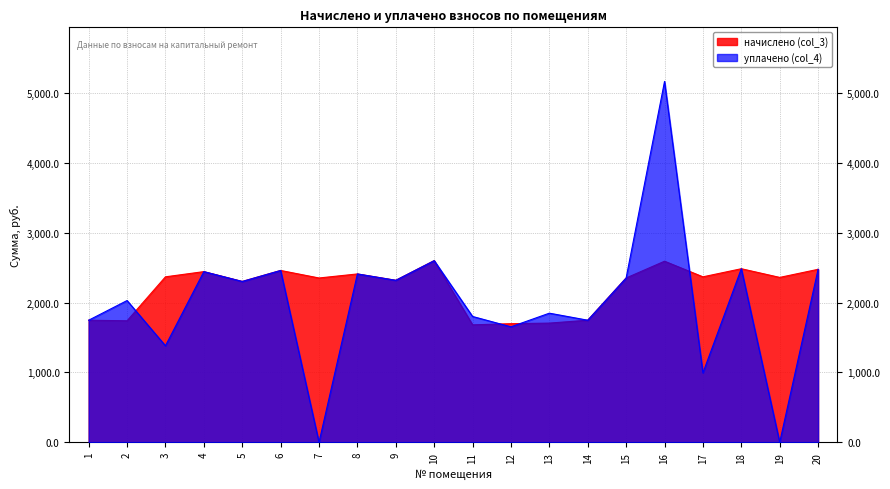

At which label is уплачено (col_4) closest to 2582?

10